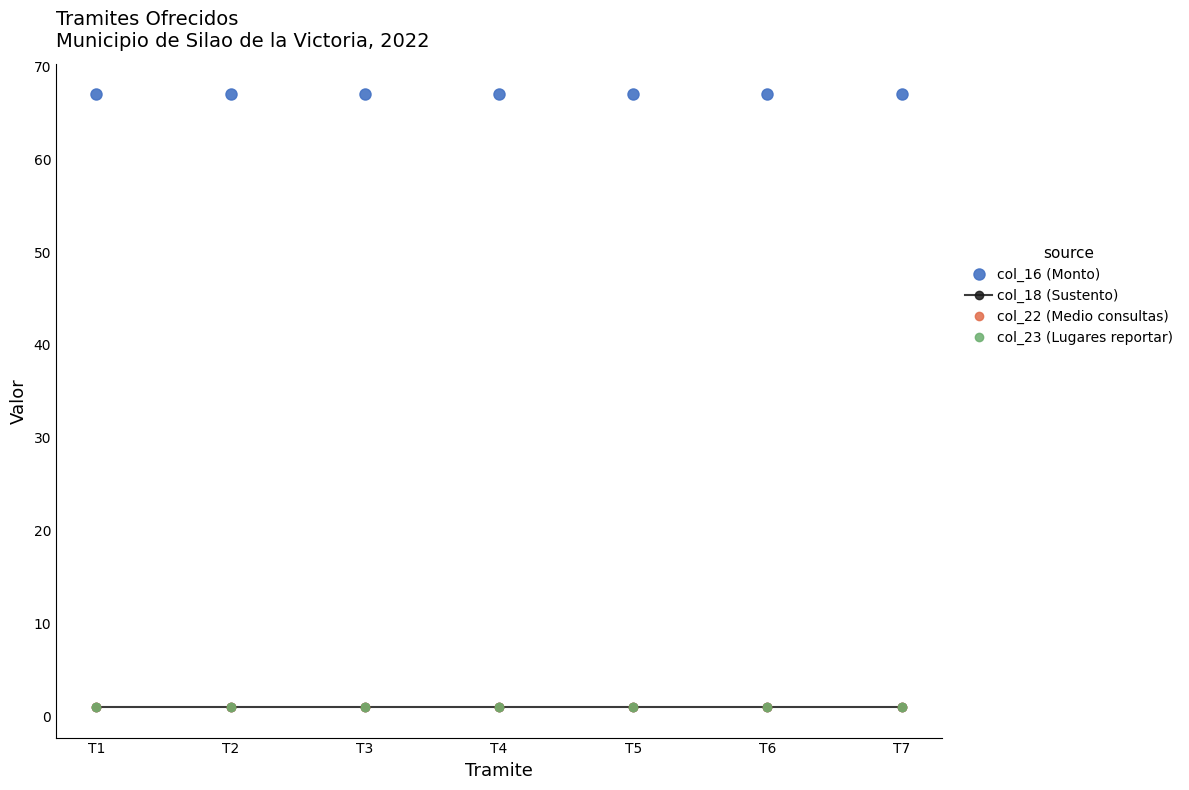

Reading right to left, extract all data points from this chart.

col_16 (Monto): T7=67	T6=67	T5=67	T4=67	T3=67	T2=67	T1=67
col_18 (Sustento): T7=1	T6=1	T5=1	T4=1	T3=1	T2=1	T1=1
col_22 (Medio consultas): T7=1	T6=1	T5=1	T4=1	T3=1	T2=1	T1=1
col_23 (Lugares reportar): T7=1	T6=1	T5=1	T4=1	T3=1	T2=1	T1=1